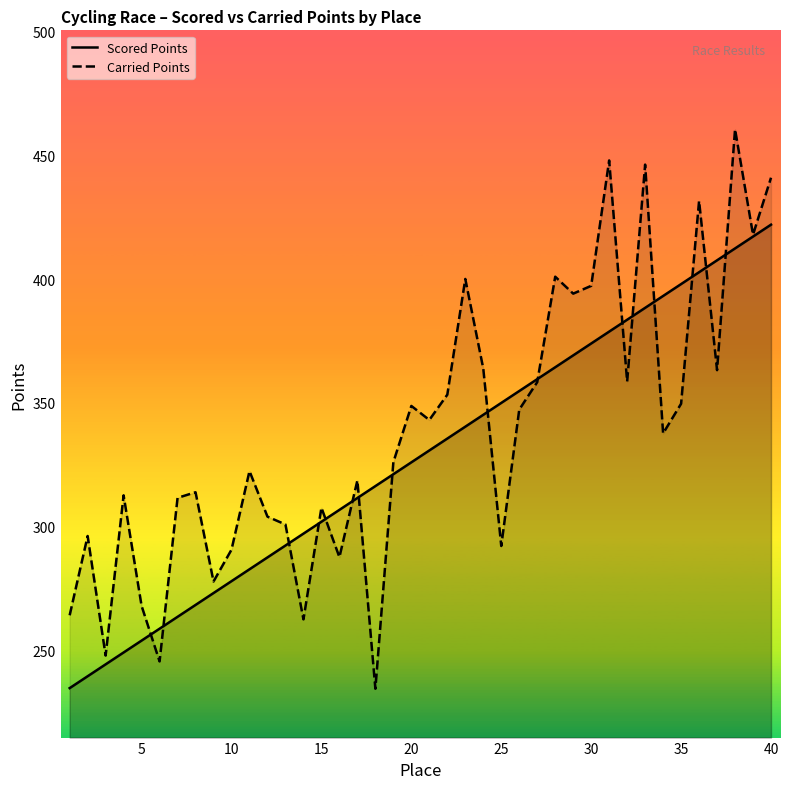

How many categories are shown in the chart?

40